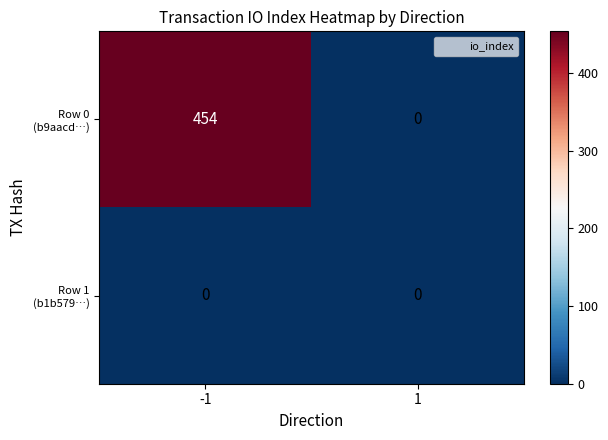

What is the difference between the highest and lowest values at -1?

454